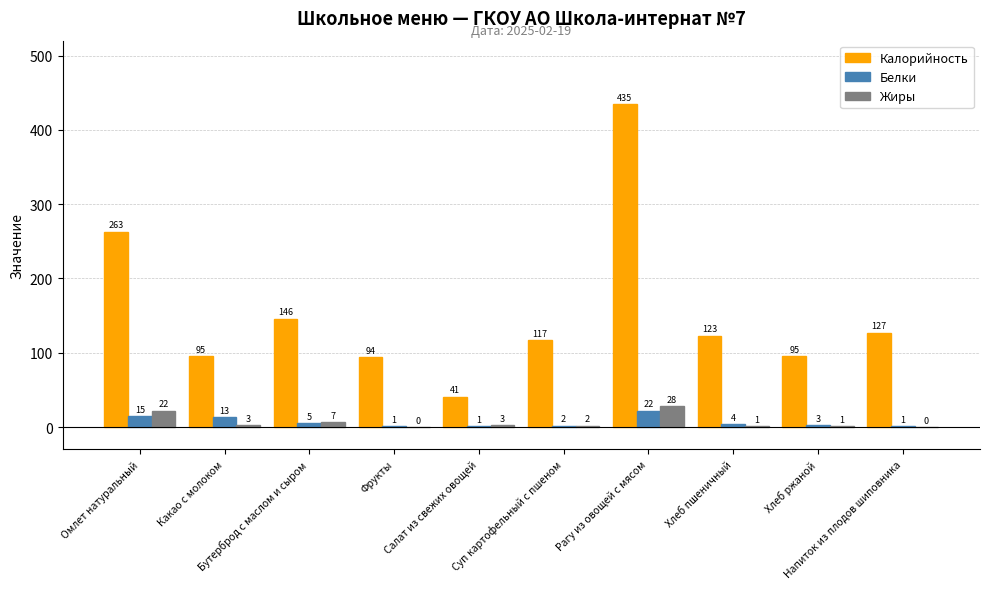

Which series changed the most between Какао с молоком and Рагу из овощей с мясом?

Калорийность